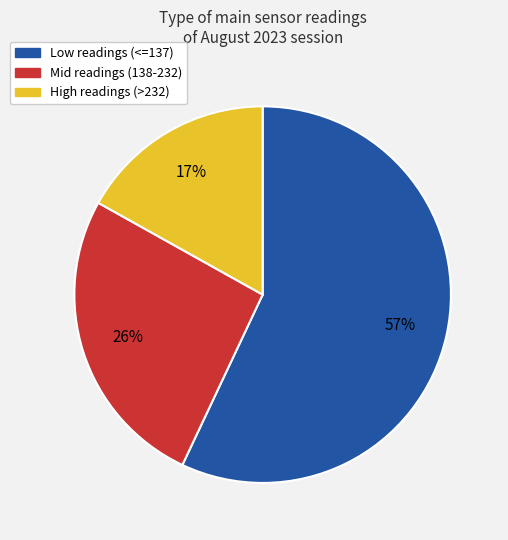

To the nearest percent, what is the combined percentage of Mid readings (138-232) and High readings (>232)?

43%